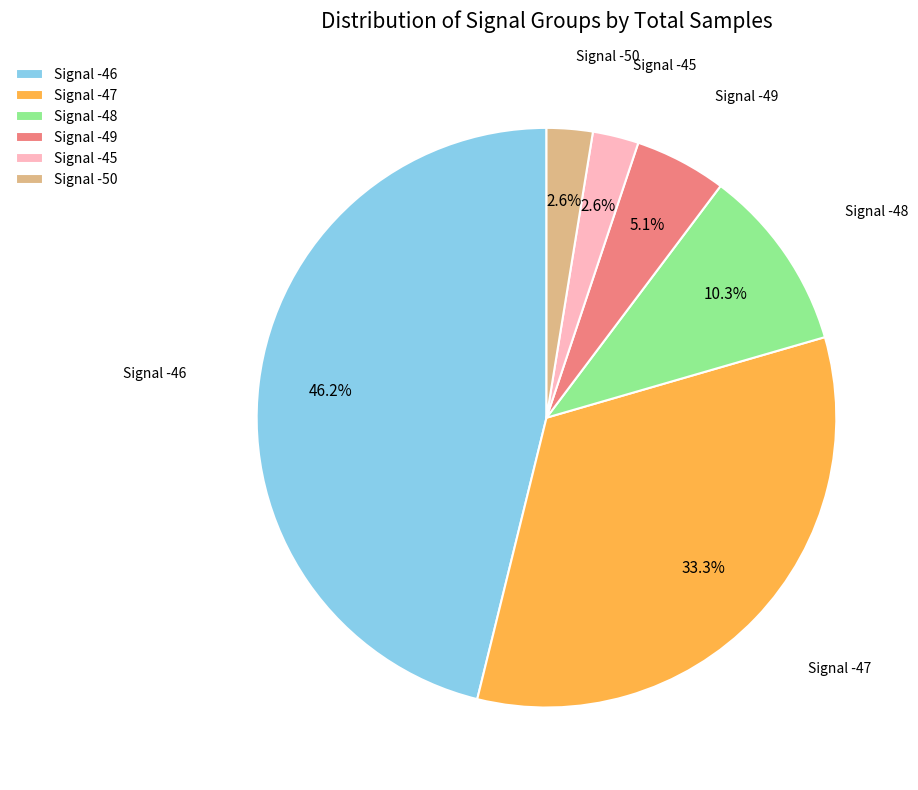

What is the largest slice in the pie chart?

Signal -46